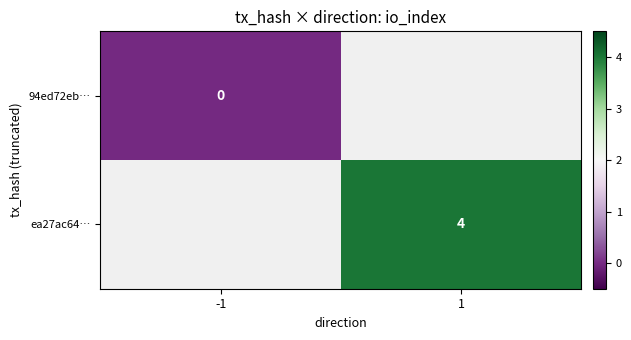

The ea27ac64… series shows 3 at 1. True or false?

False